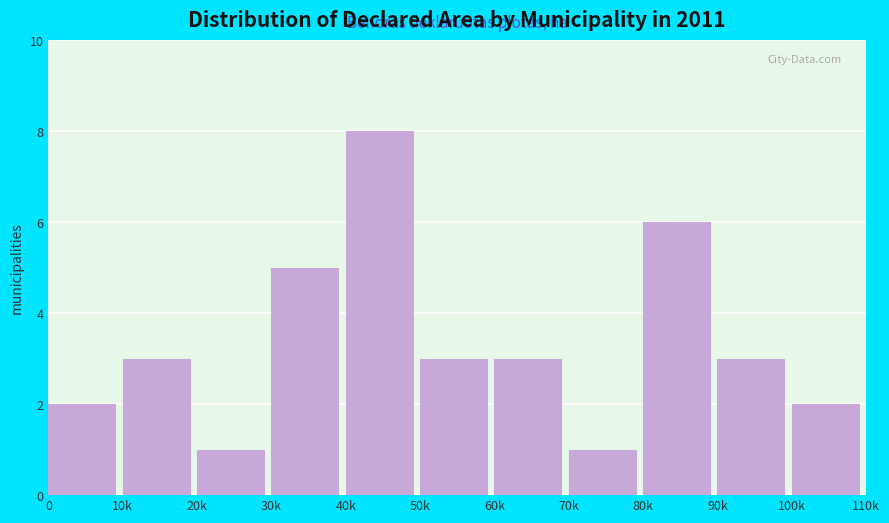

Reading right to left, extract all data points from this chart.

100k=2	90k=3	80k=6	70k=1	60k=3	50k=3	40k=8	30k=5	20k=1	10k=3	0=2